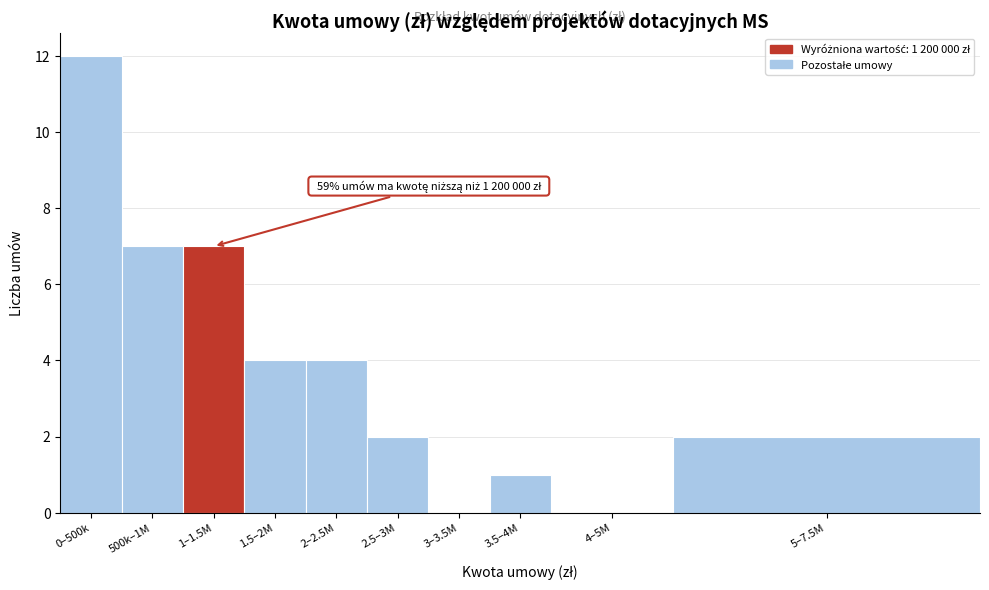

Reading right to left, list all the values displayed in this chart.

5–7.5M=2	4–5M=0	3.5–4M=1	3–3.5M=0	2.5–3M=2	2–2.5M=4	1.5–2M=4	1–1.5M=7	500k–1M=7	0–500k=12